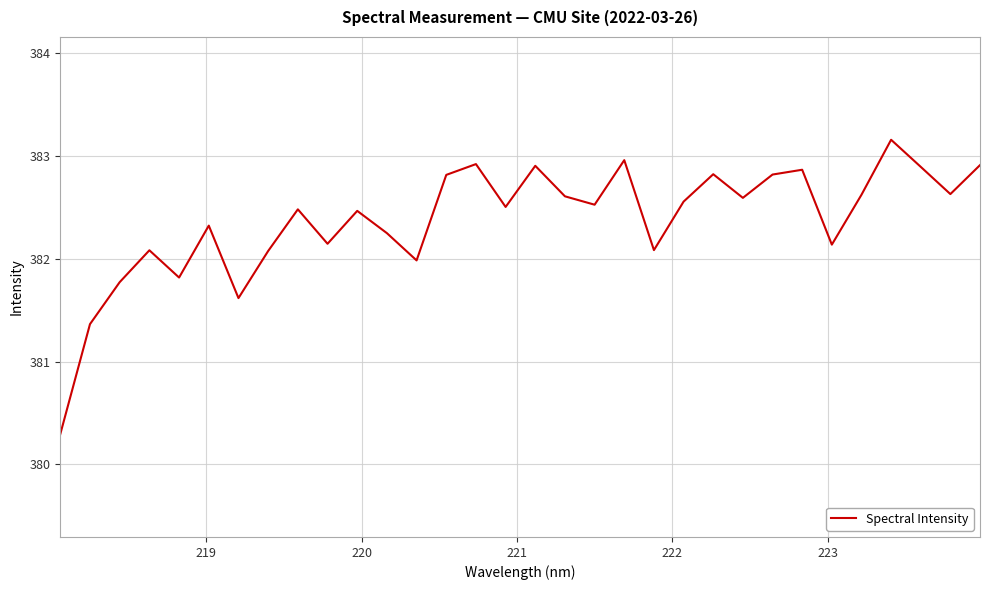

What is the difference between the maximum and minimum values?

2.9